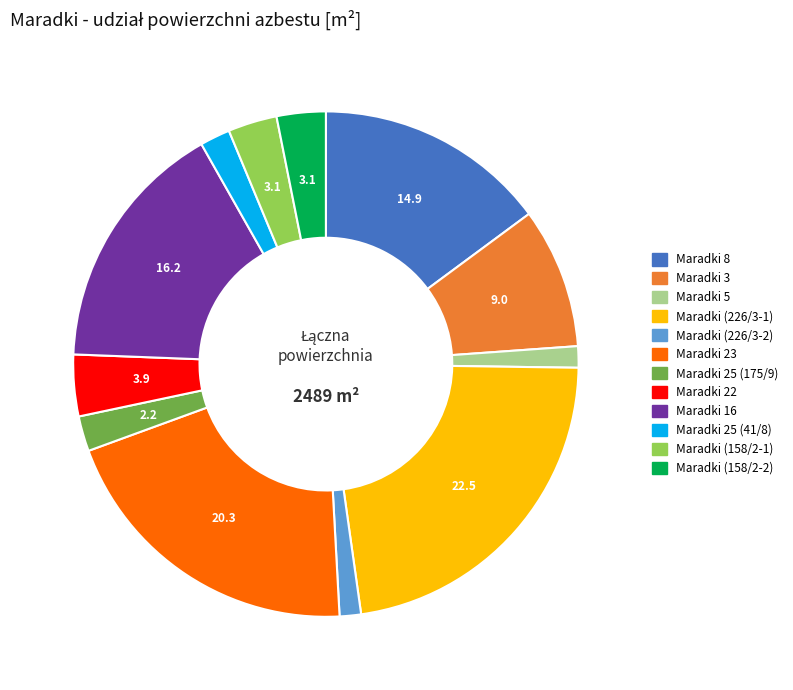

True or false: Maradki 23 accounts for 35% of the total.

False